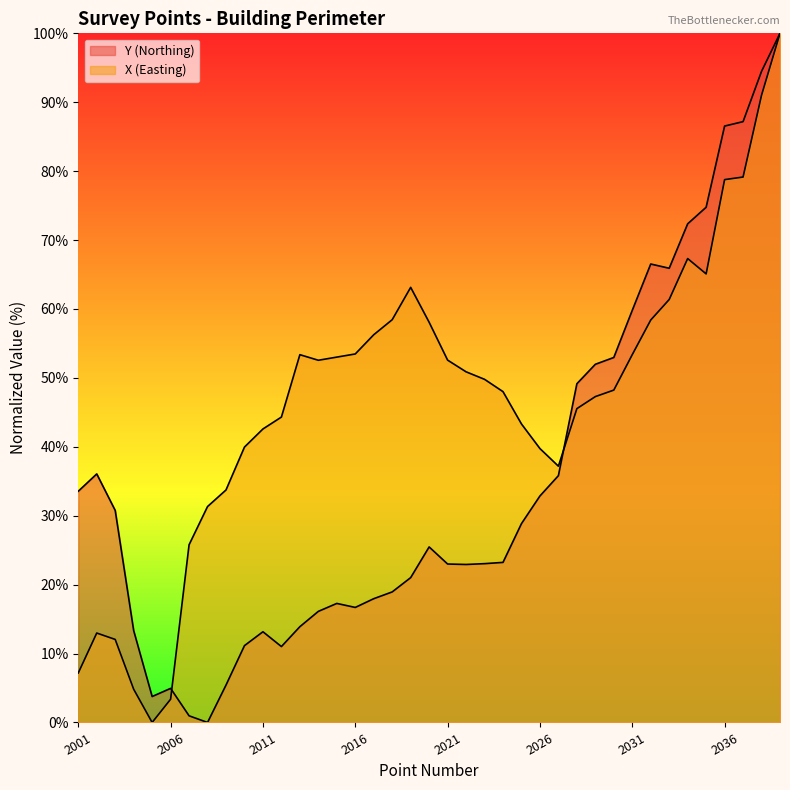

Reading left to right, extract all data points from this chart.

Y: 2001=33.6	2002=36.1	2003=30.8	2004=13.3	2005=3.8	2006=4.9	2007=1.0	2008=0.0	2009=5.4	2010=11.2	2011=13.2	2012=11.0	2013=13.9	2014=16.1	2015=17.3	2016=16.7	2017=18.0	2018=18.9	2019=21.0	2020=25.5	2021=23.0	2022=22.9	2023=23.0	2024=23.2	2025=28.9	2026=32.9	2027=35.8	2028=49.2	2029=52.0	2030=53.0	2031=59.8	2032=66.5	2033=65.9	2034=72.4	2035=74.8	2036=86.5	2037=87.2	2038=94.5	2039=100.0
X: 2001=7.2	2002=13.0	2003=12.0	2004=4.8	2005=0.0	2006=3.4	2007=25.8	2008=31.3	2009=33.7	2010=40.0	2011=42.6	2012=44.3	2013=53.4	2014=52.6	2015=53.0	2016=53.5	2017=56.3	2018=58.4	2019=63.1	2020=58.1	2021=52.6	2022=50.9	2023=49.8	2024=48.0	2025=43.3	2026=39.7	2027=37.2	2028=45.5	2029=47.3	2030=48.2	2031=53.4	2032=58.4	2033=61.4	2034=67.3	2035=65.1	2036=78.8	2037=79.1	2038=91.0	2039=100.0